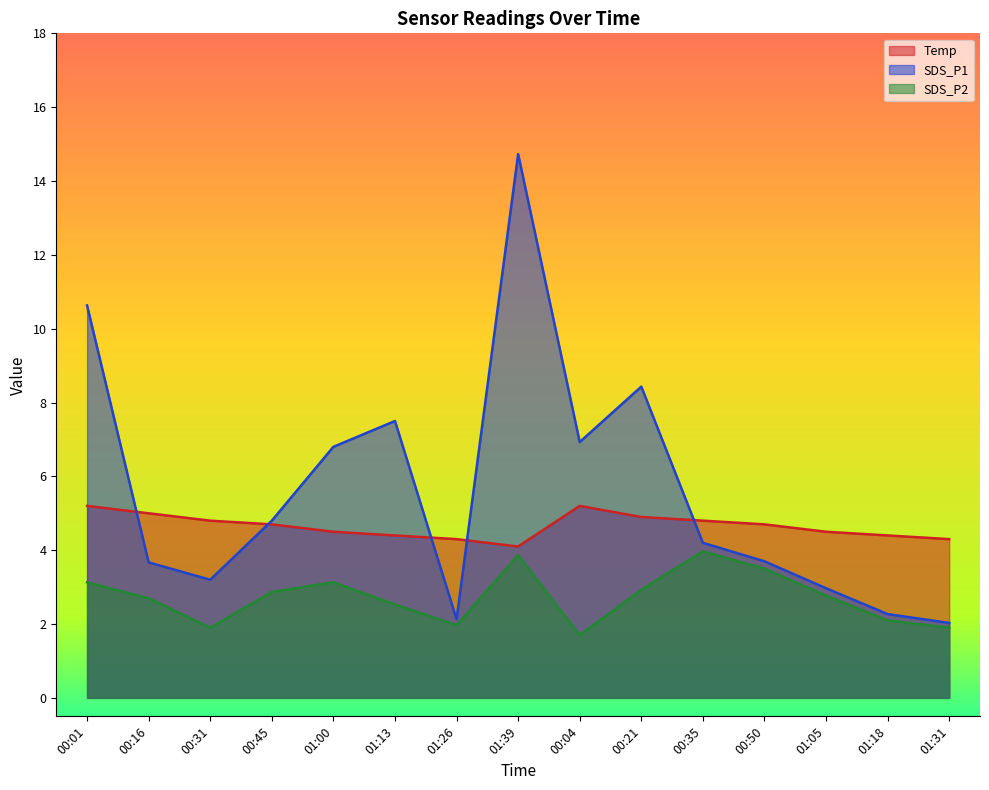

How many lines are shown in the chart?

3